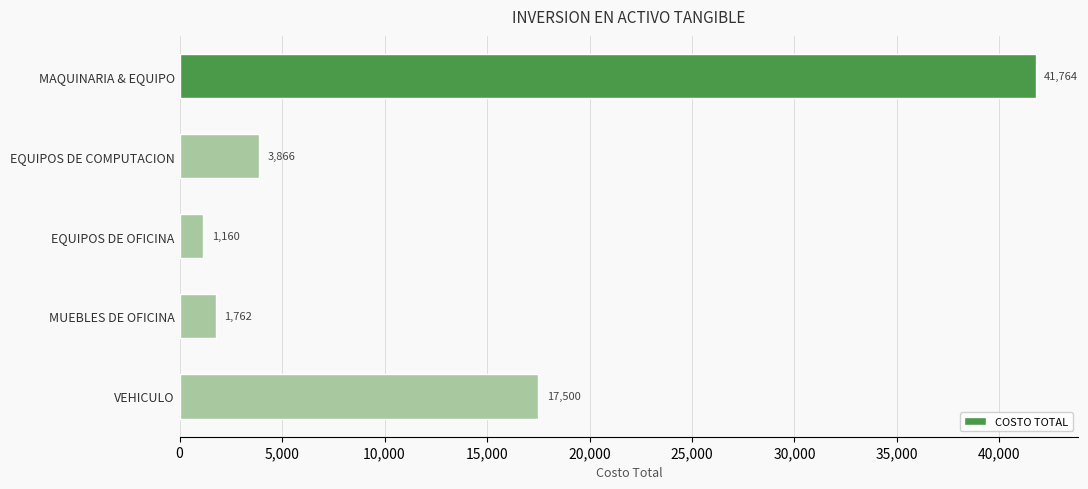

What is the difference between the values at MAQUINARIA & EQUIPO and EQUIPOS DE COMPUTACION?

37898.0